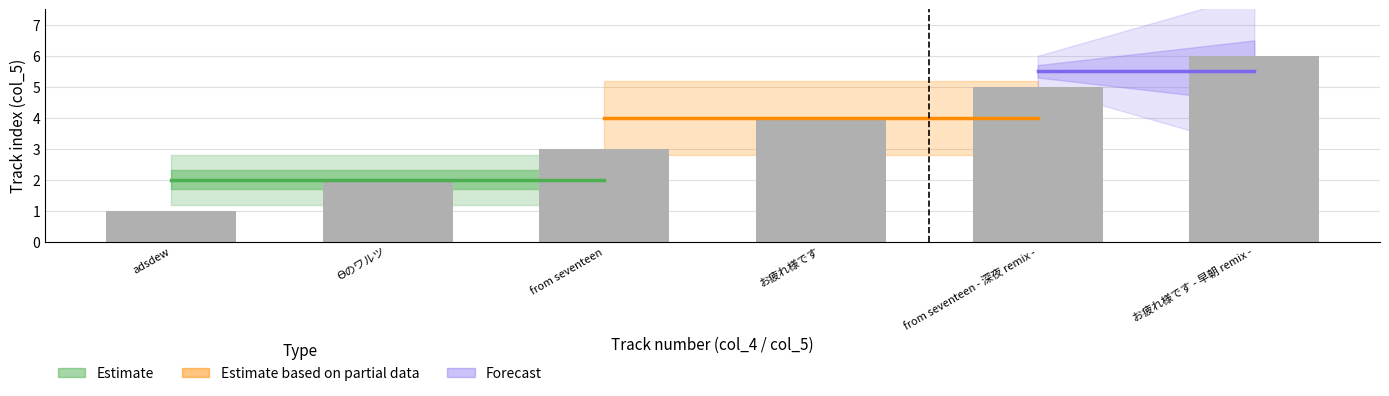

Is it true that the value at from seventeen - 深夜 remix - is 5?

True